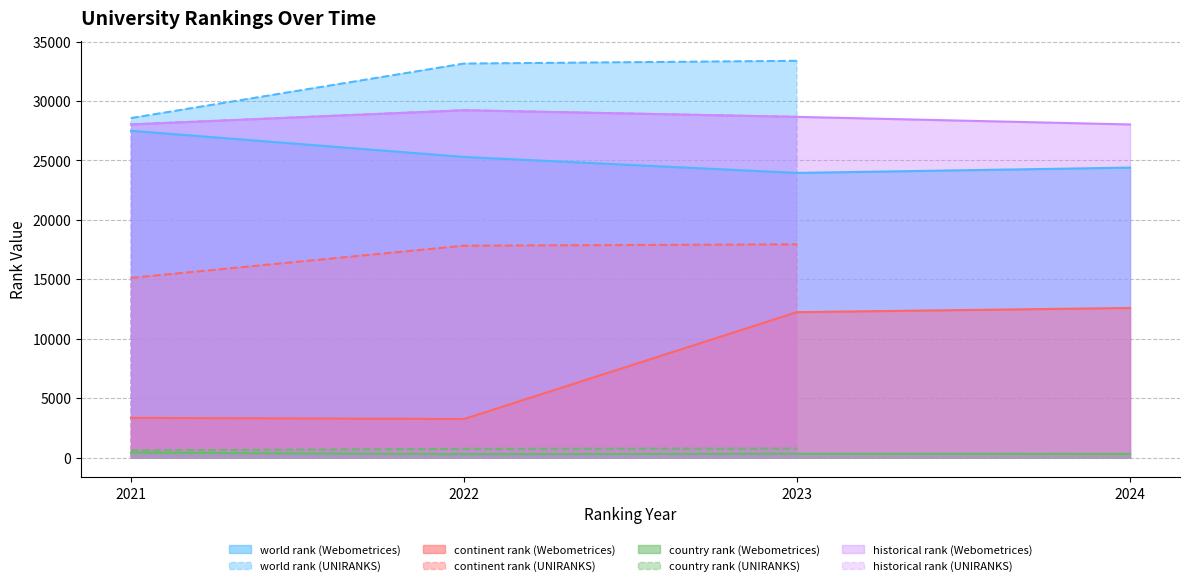

Where is world rank (Webometrices) nearest to the value 25721?

2022